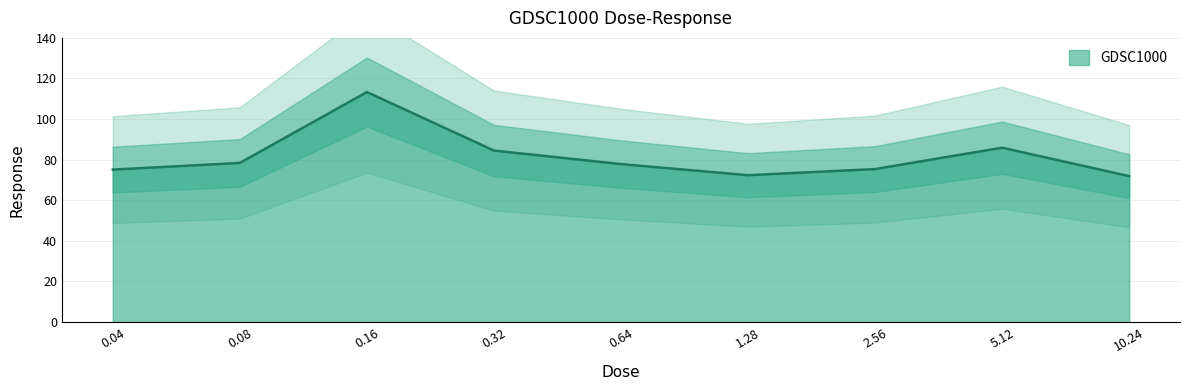

How many data points are above 77?

5